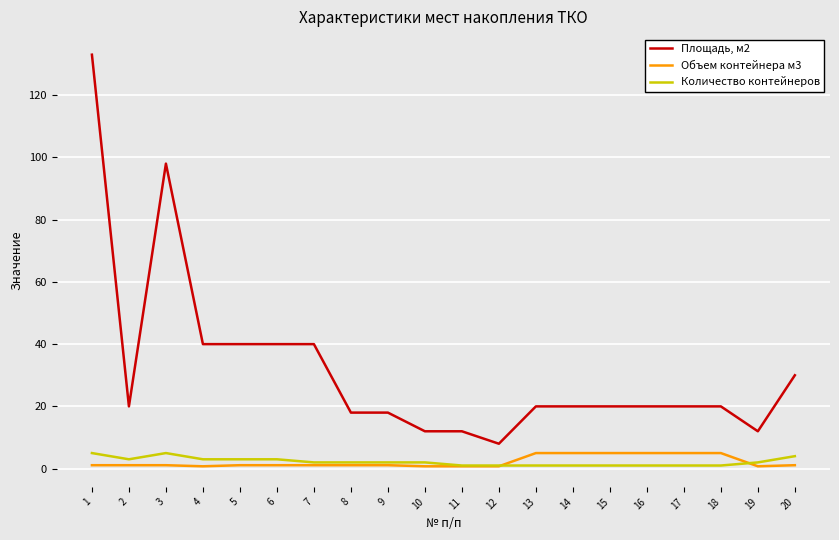

What is the total value across all series at 9?

21.1